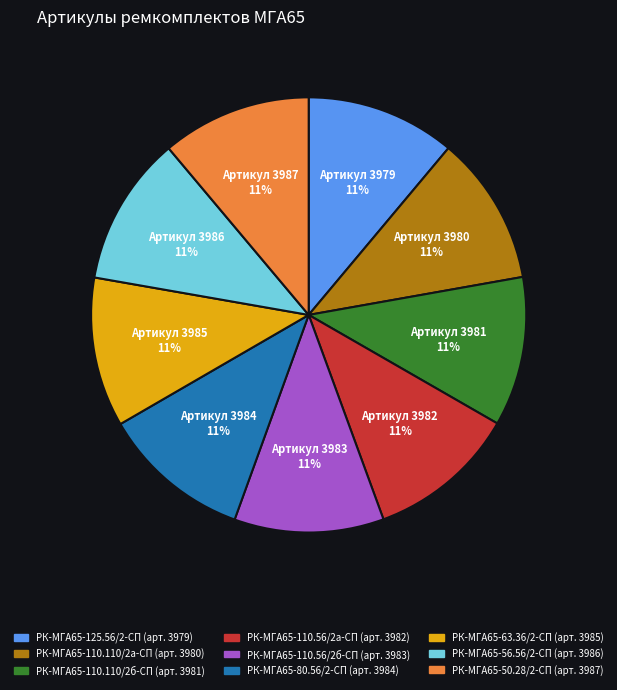

Combined, do РК-МГА65-125.56/2-СП and РК-МГА65-110.110/2б-СП account for over 50%?

No